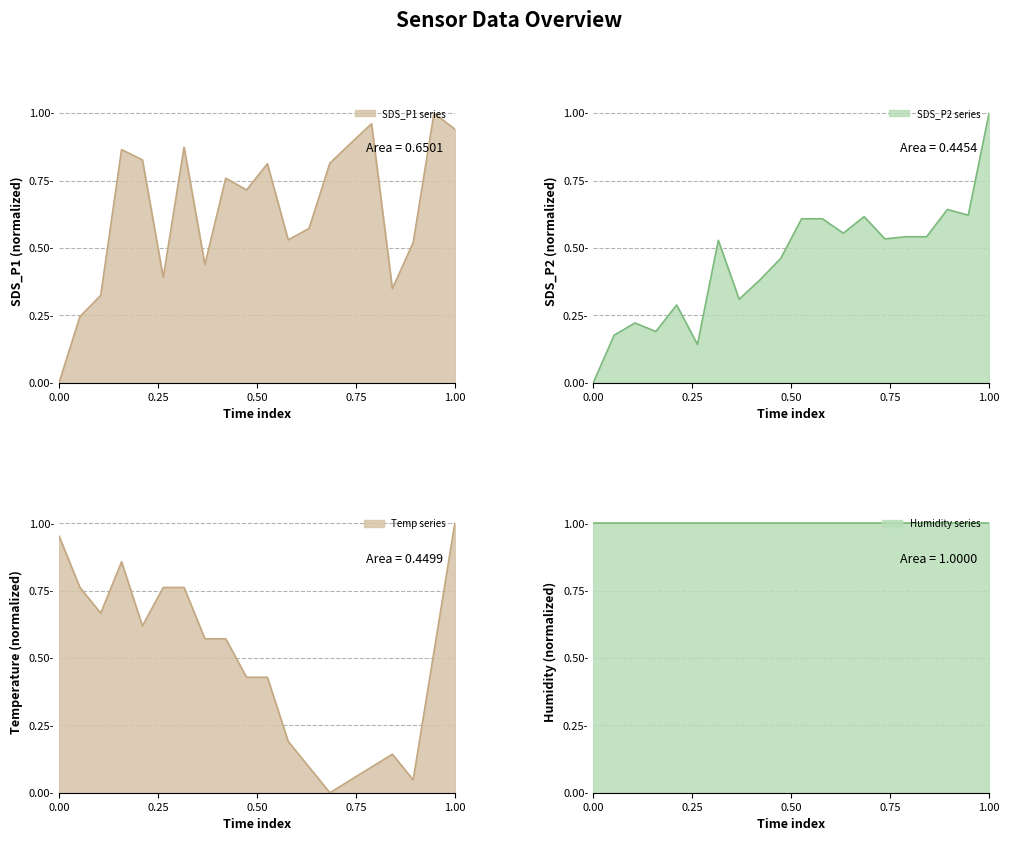

Is it true that SDS_P2 equals 0.4 at Humidity?

False